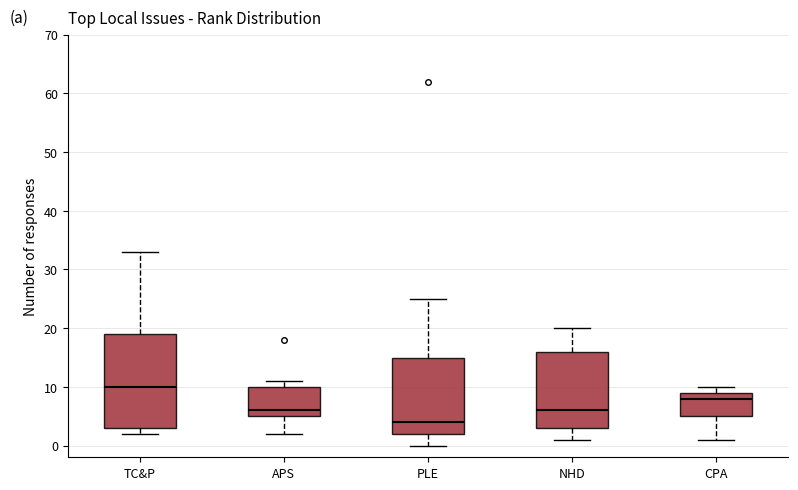

Where does the lower whisker of the box for PLE end on the y-axis? The values are not printed on the chart, so give them approximately, as read against the axis.

0